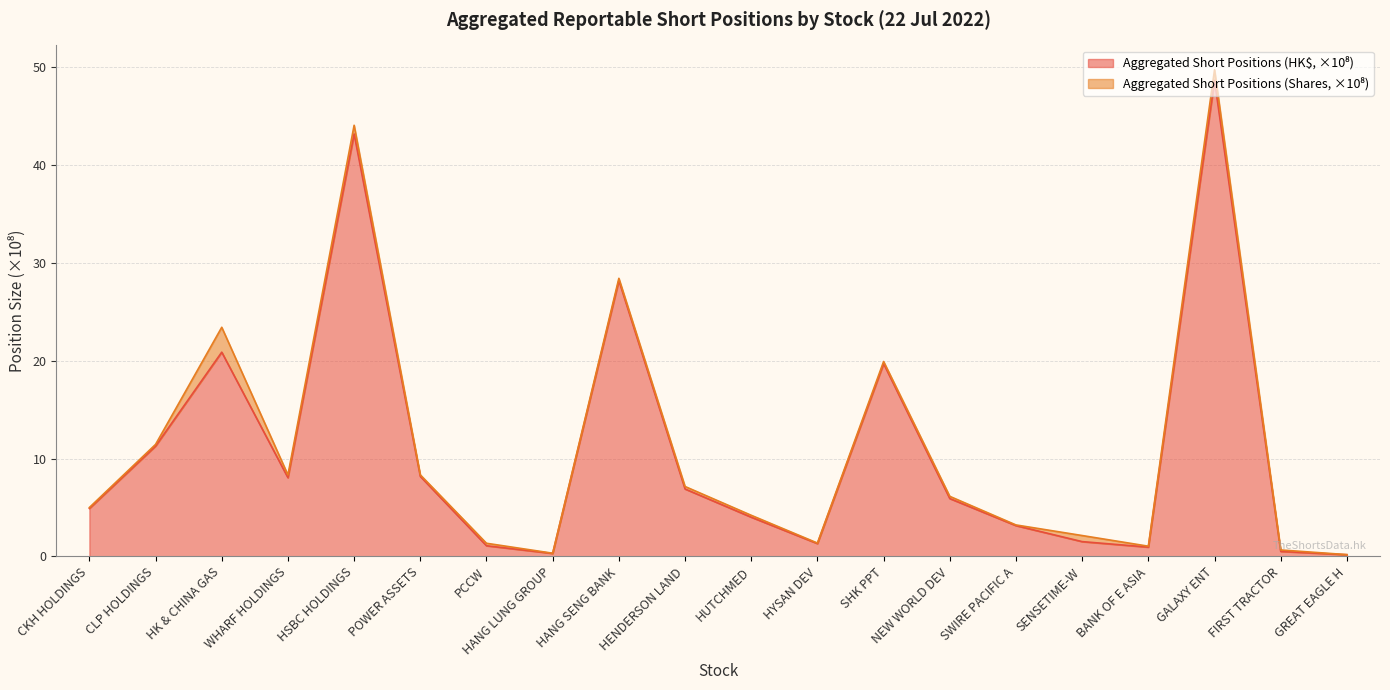

How many lines are shown in the chart?

2